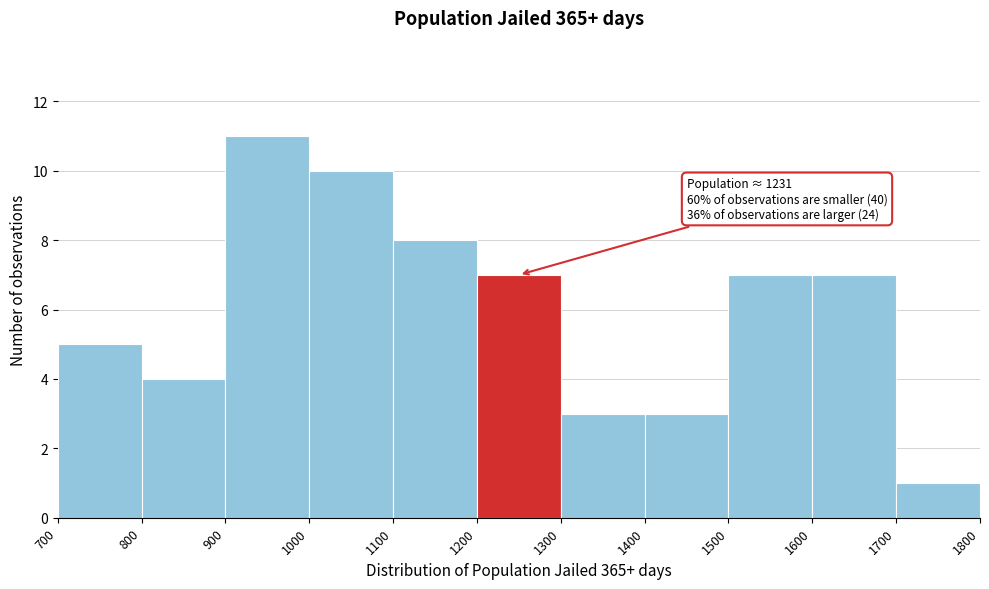

Over which range of the x-axis is the bar tallest?

900 to 1000